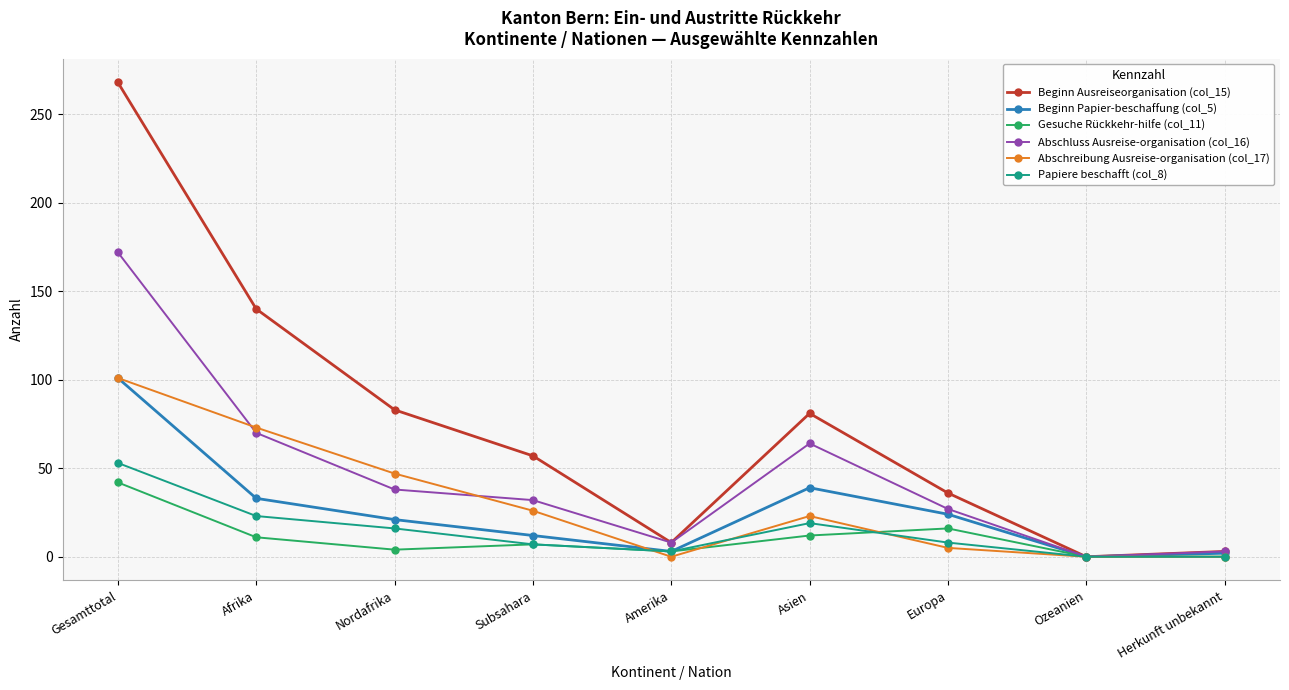

What is the label of the 1st point from the right?

Herkunft unbekannt